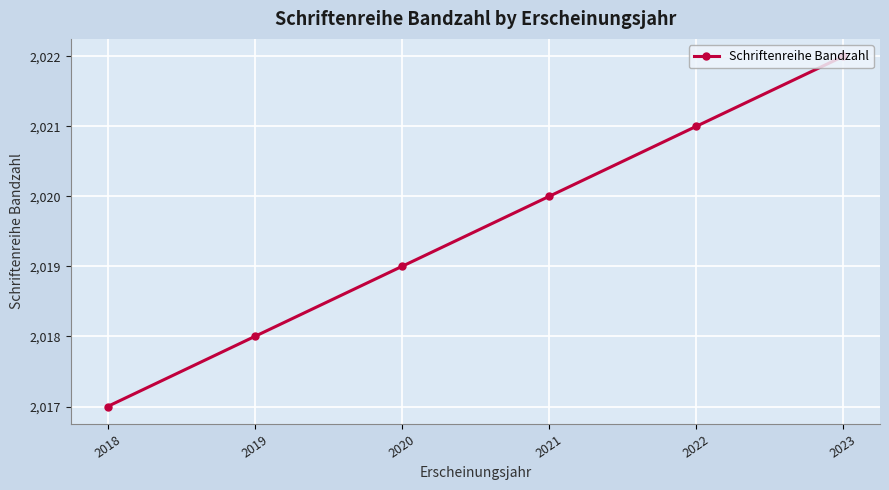

List the labels in order of value, smallest first.

2018, 2019, 2020, 2021, 2022, 2023